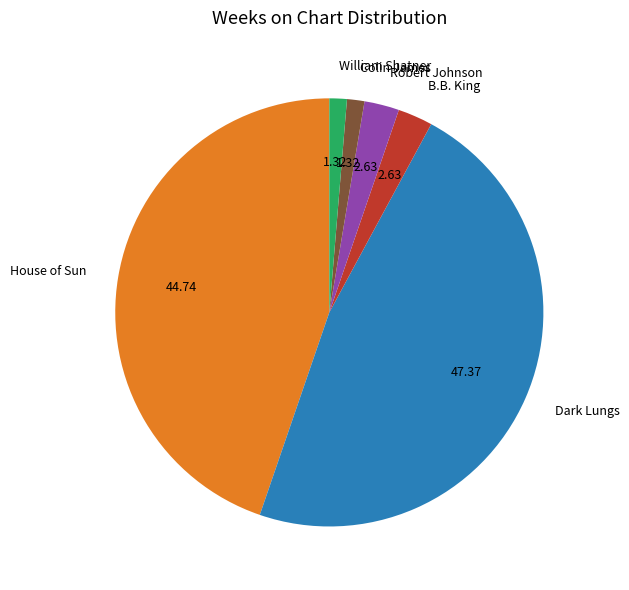

Count the number of slices in the pie.

6